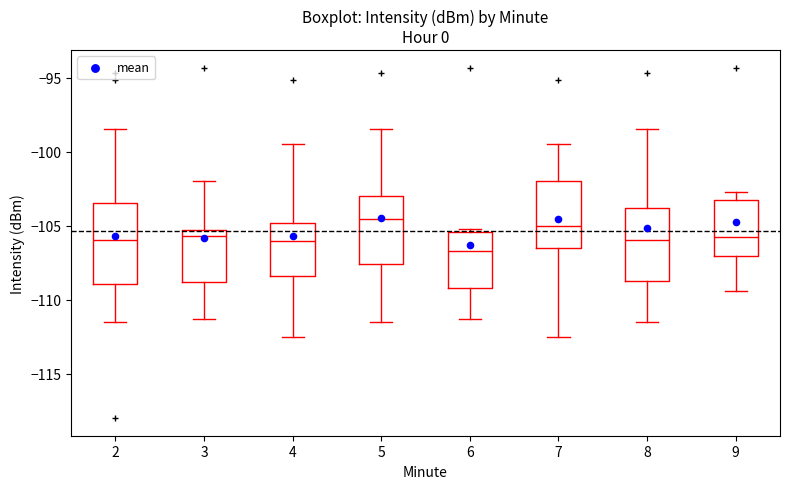

Where does the upper whisker of the box at x = 7 end on the y-axis? The values are not printed on the chart, so give them approximately, as read against the axis.

-99.5